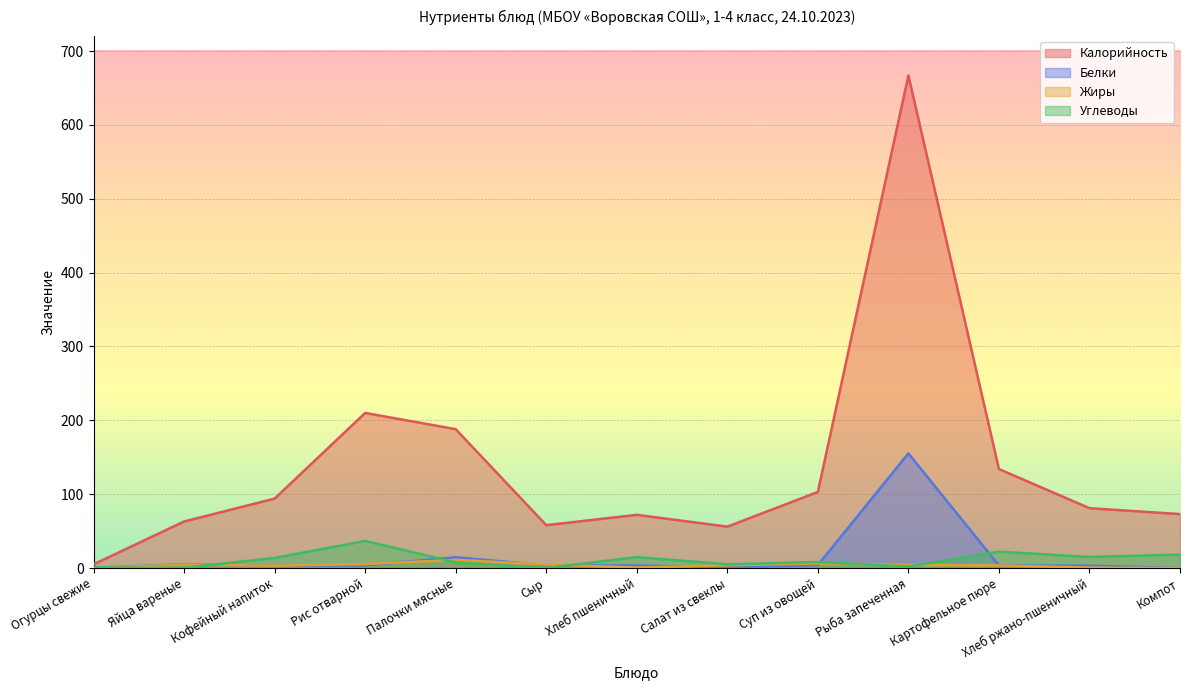

In Белки, how many points are lower than both neighbors (excluding endpoints)?

2